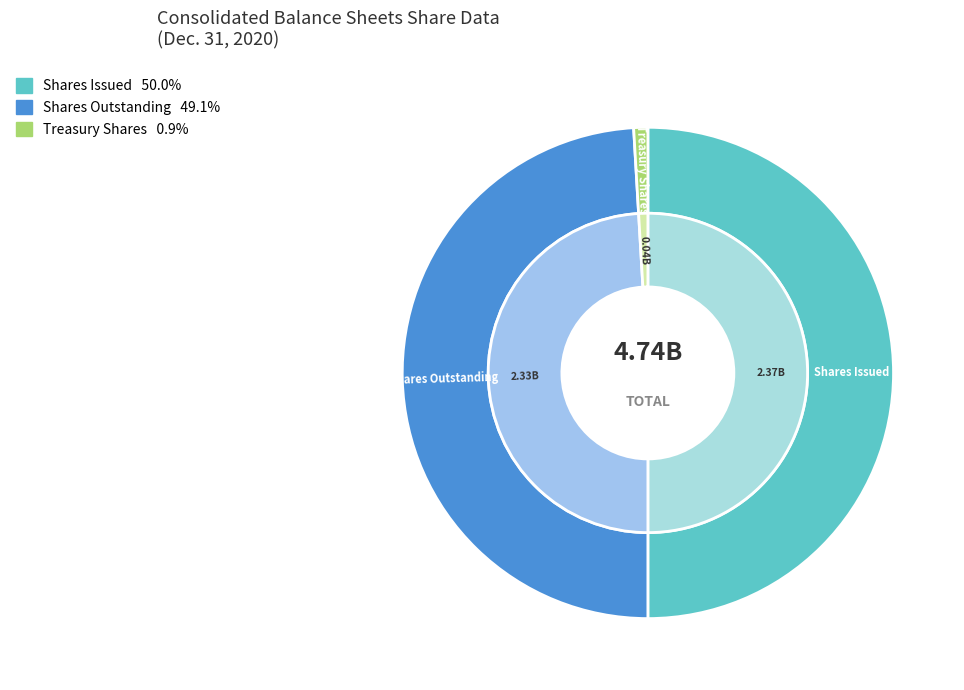

Approximately how many times larger is the value at Ordinary shares, shares issued compared to Ordinary shares, shares outstanding?

1.0